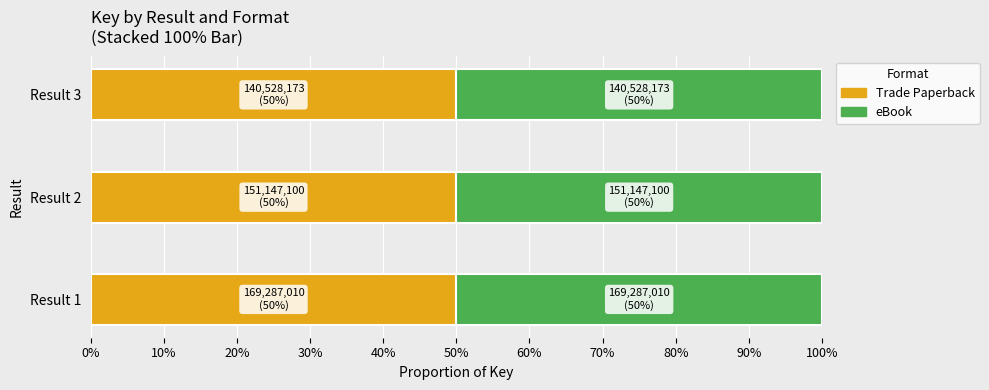

How many distinct data groups are displayed?

2